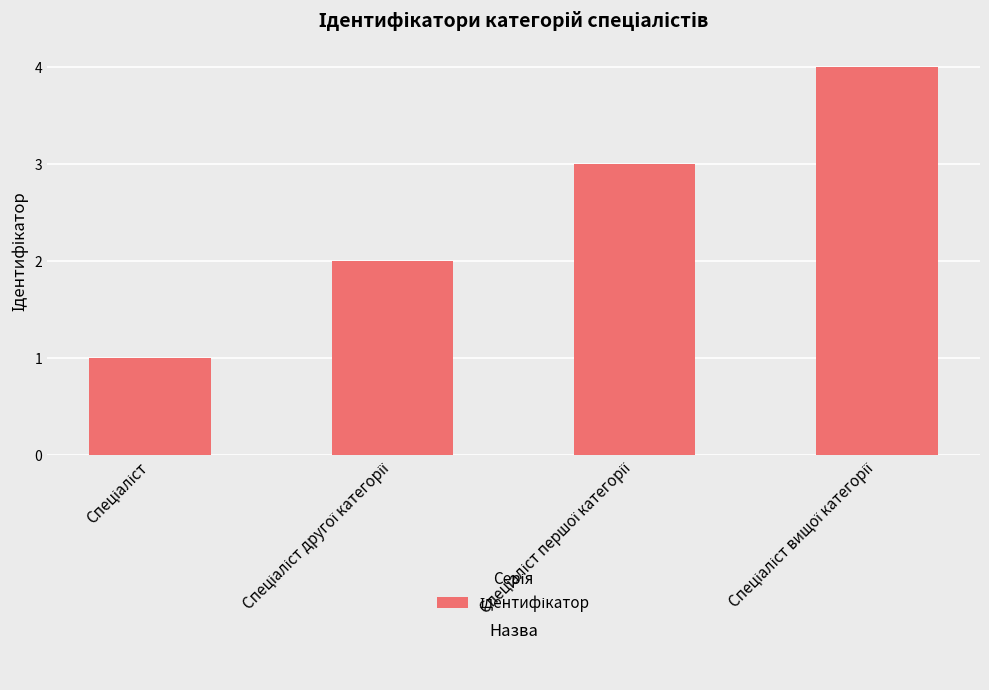

What is the greatest value displayed?

4